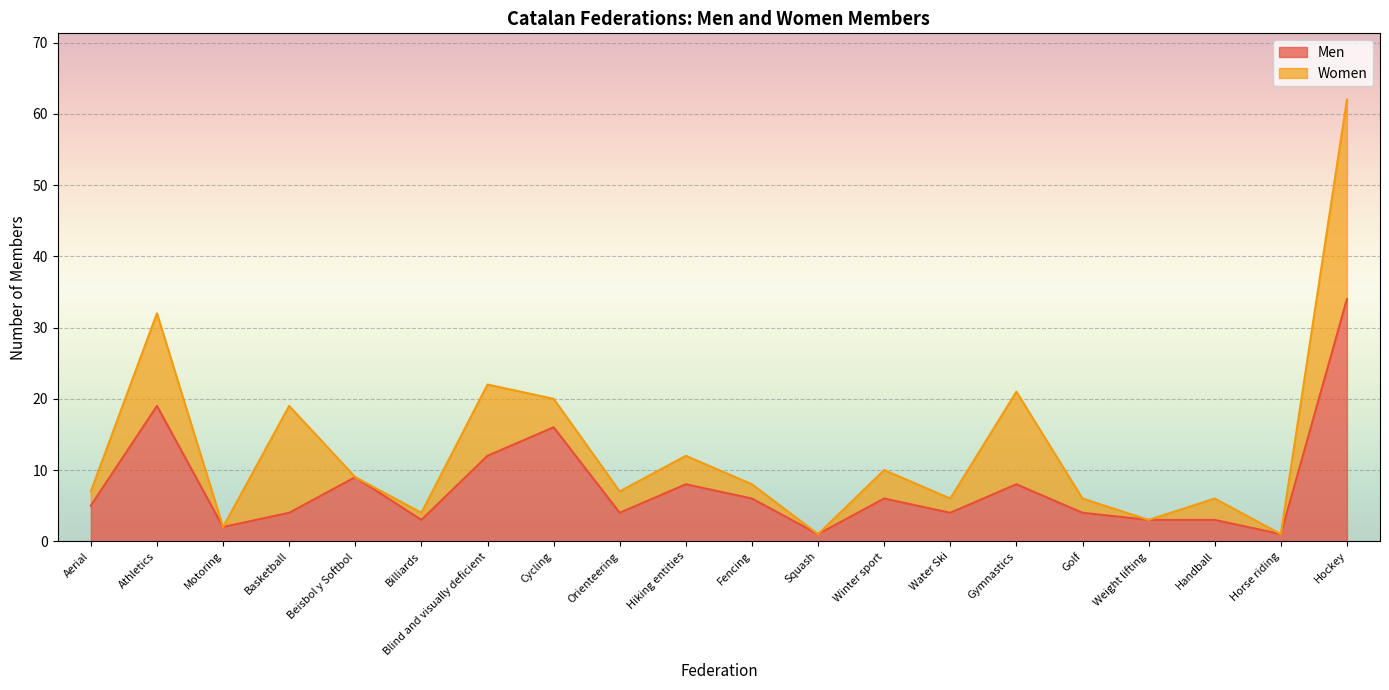

How many data points does each series have?

20